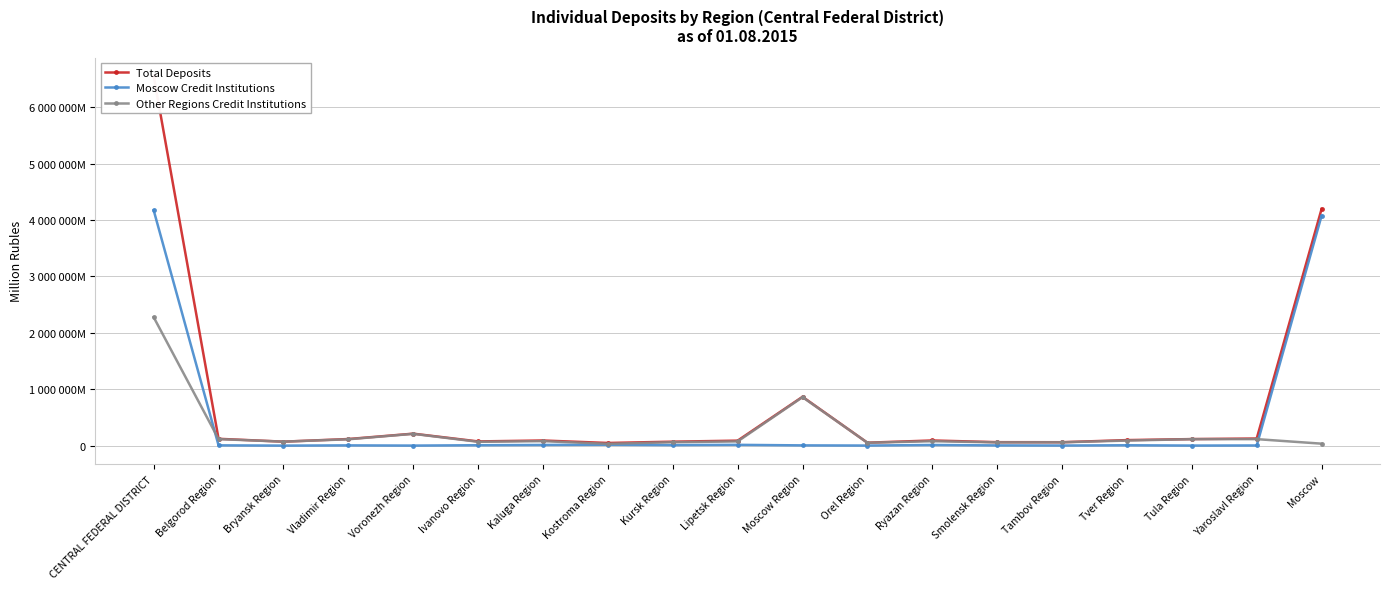

Where is Moscow Credit Institutions nearest to the value 2085617?

Moscow